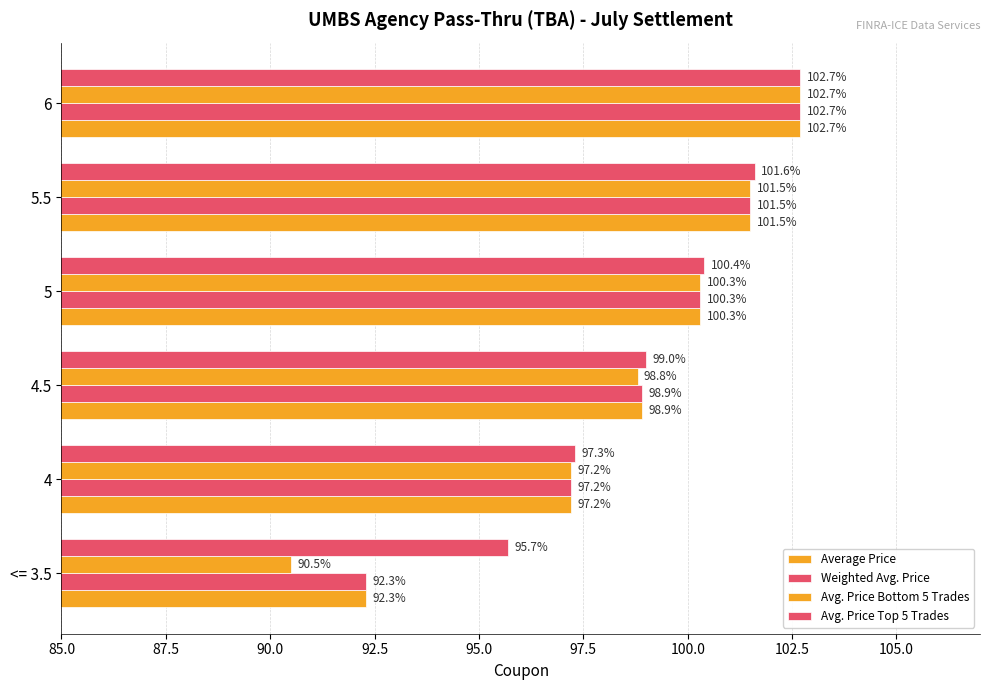

Count the number of categories in the chart.

6